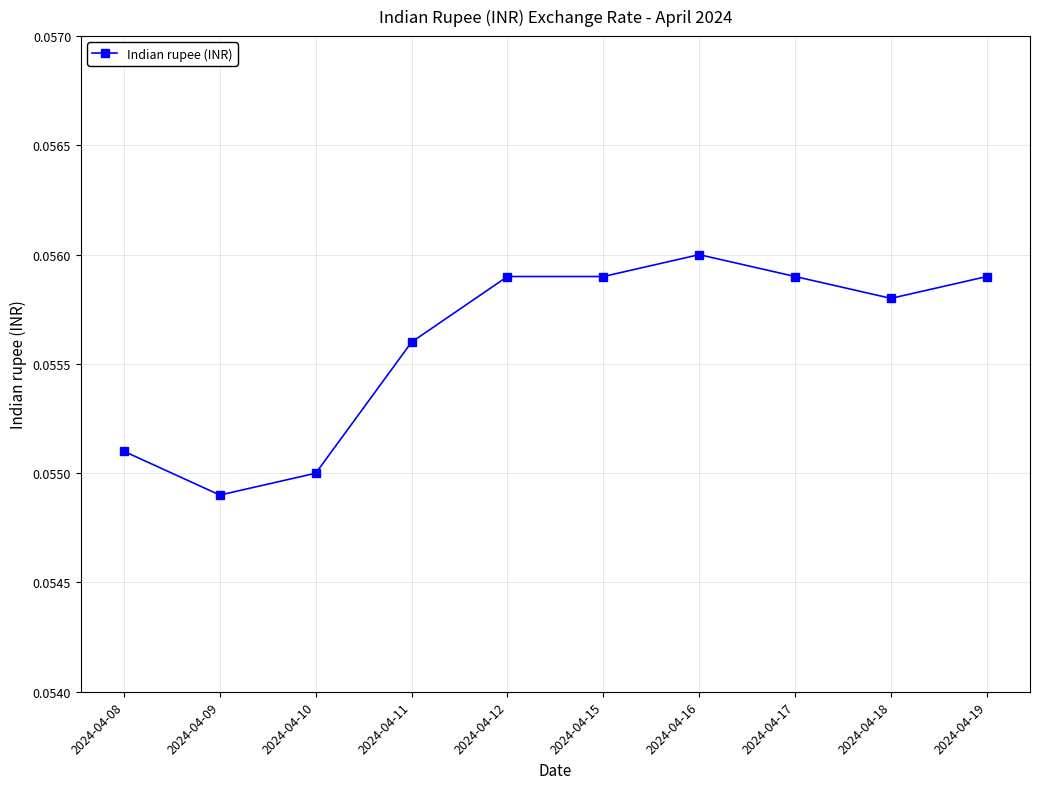

Where is the data nearest to the value 0?

2024-04-09